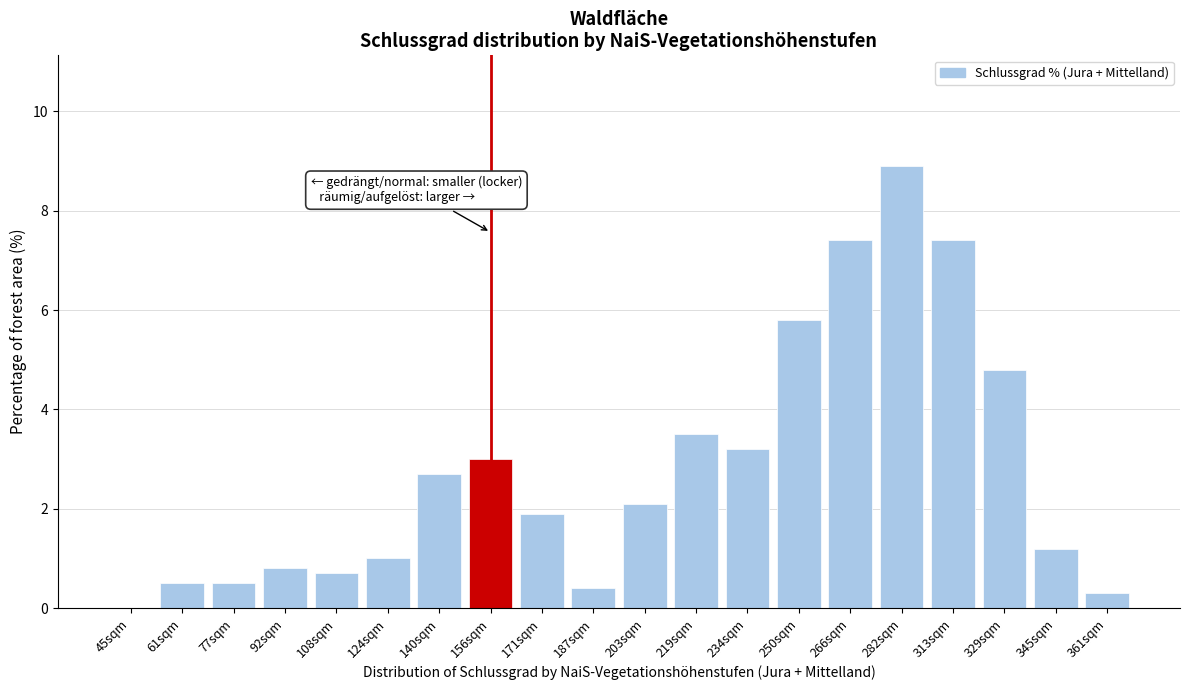

Reading left to right, transcribe all the data shown in this chart.

45sqm=0.0	61sqm=0.5	77sqm=0.5	92sqm=0.8	108sqm=0.7	124sqm=1.0	140sqm=2.7	156sqm=3.0	171sqm=1.9	187sqm=0.4	203sqm=2.1	219sqm=3.5	234sqm=3.2	250sqm=5.8	266sqm=7.4	282sqm=8.9	313sqm=7.4	329sqm=4.8	345sqm=1.2	361sqm=0.3